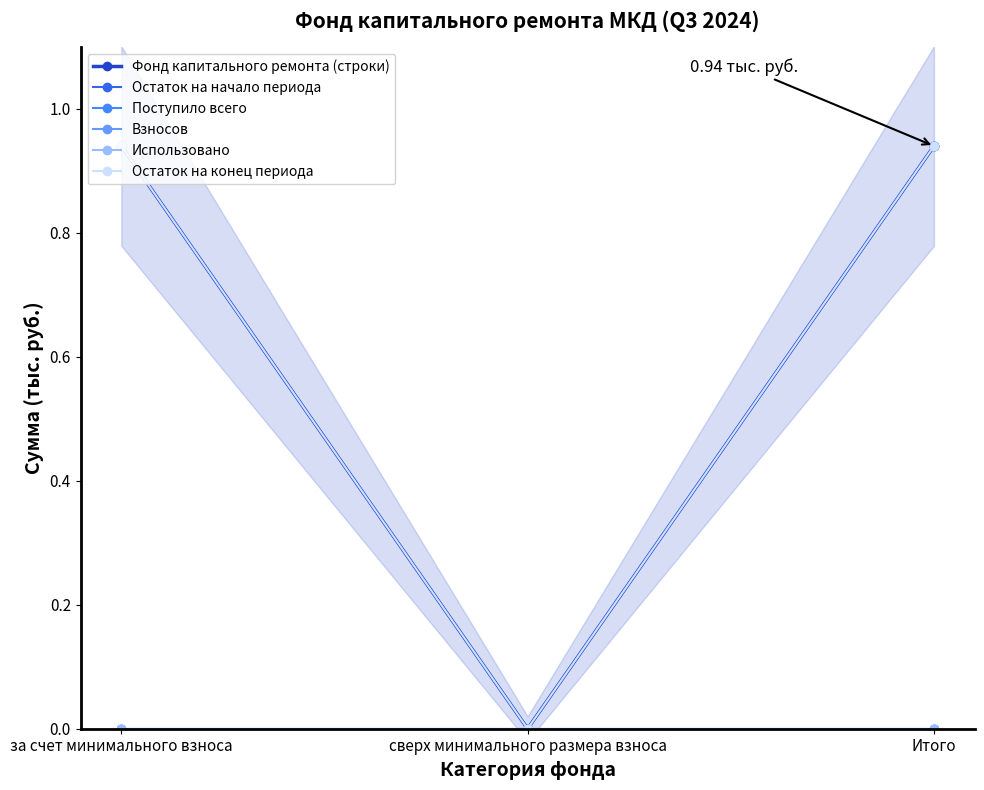

What is the difference between the Остаток на конец периода values at Итого and сверх минимального размера взноса?

0.9